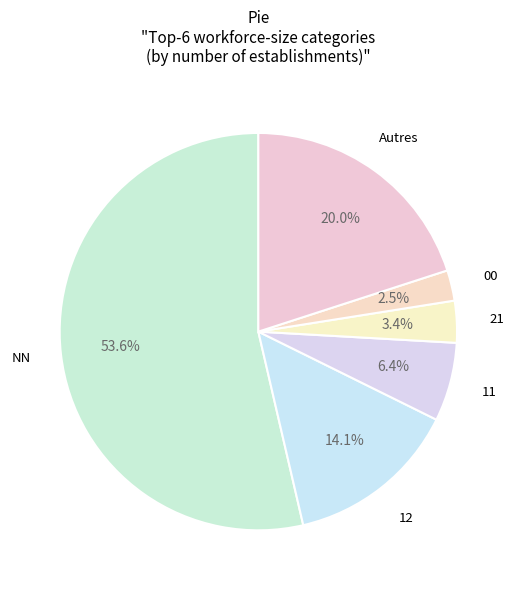

Is 12 the majority of the pie?

No